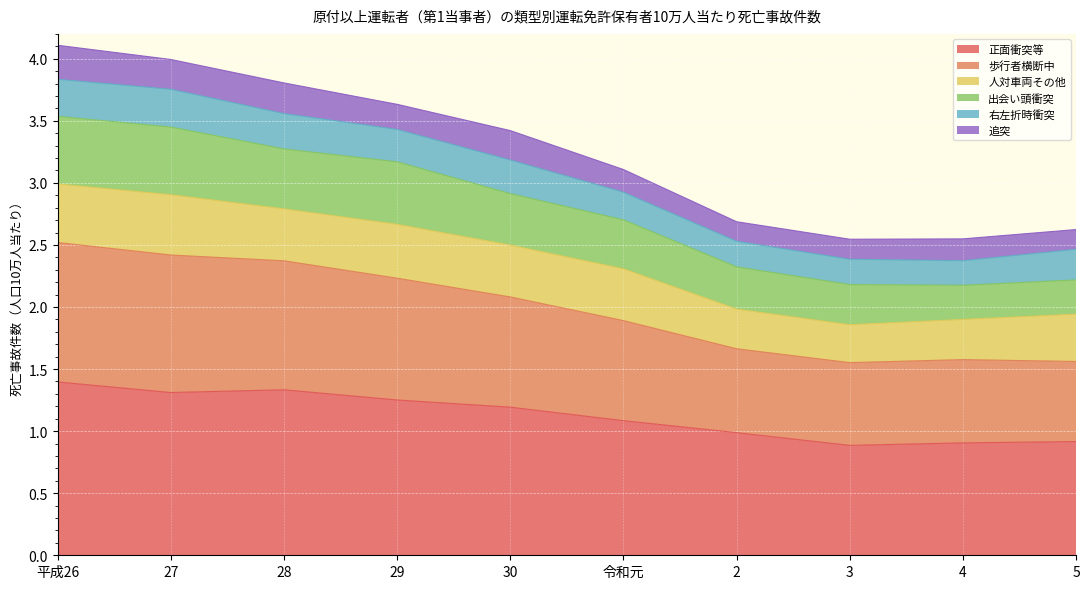

What is the total value across all series at 令和元?

3.1